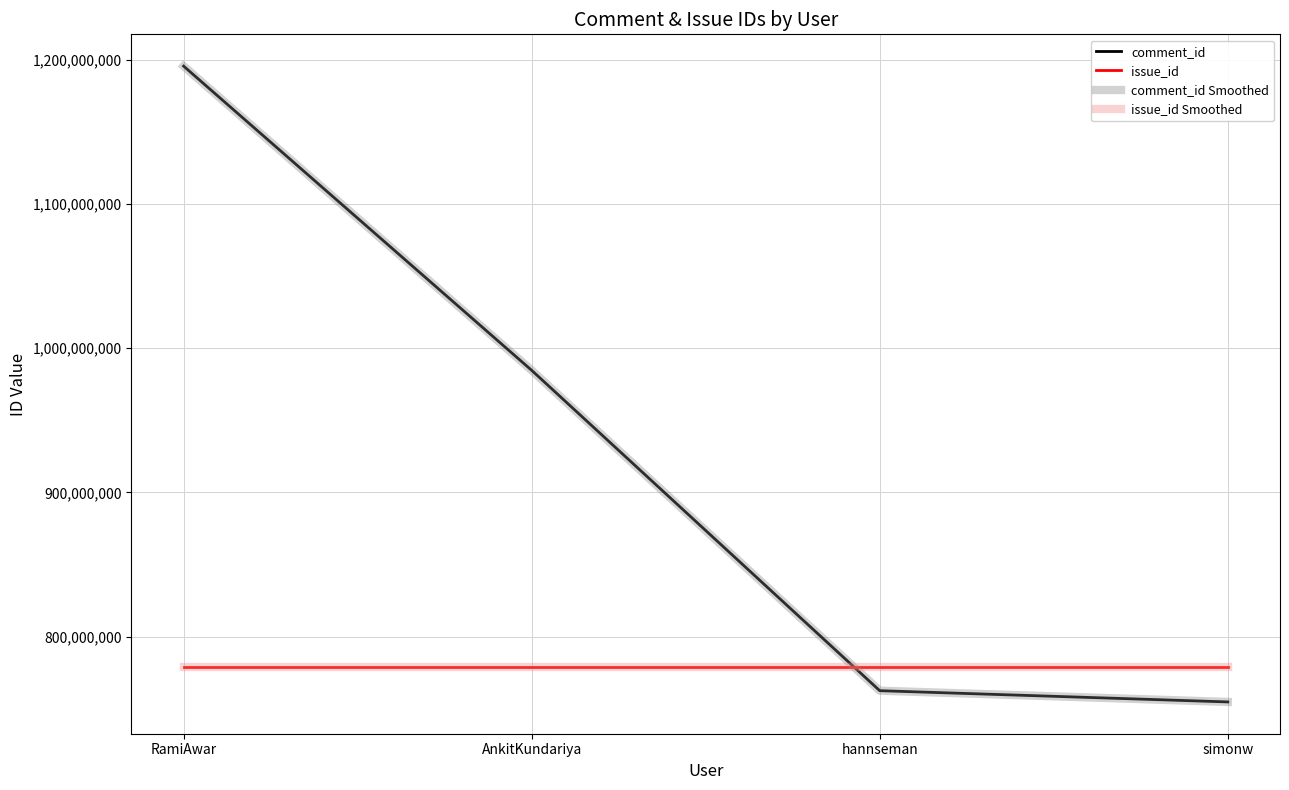

Which series has the widest spread of values?

comment_id